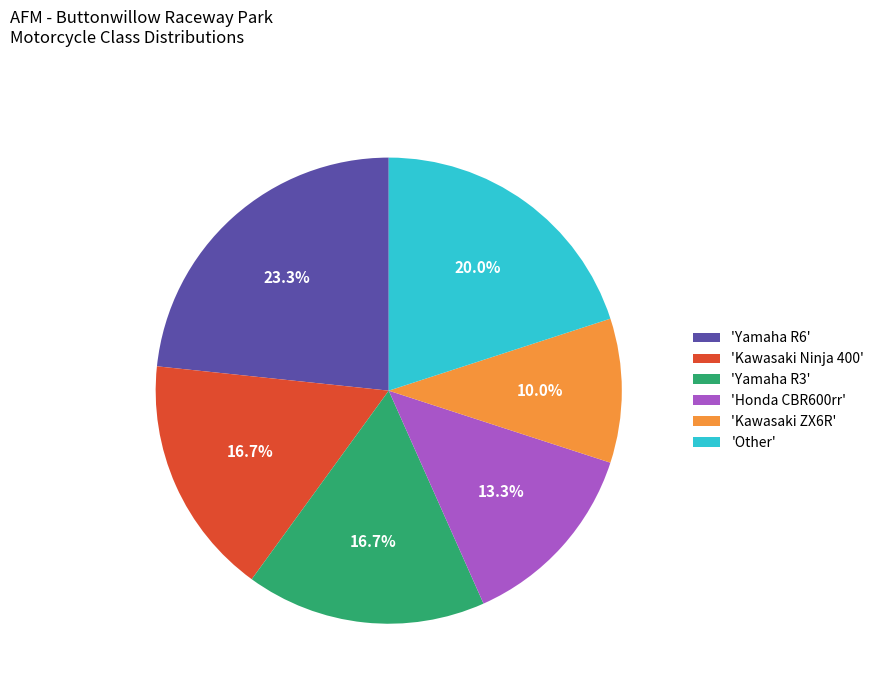

Is there a majority slice in this chart?

No